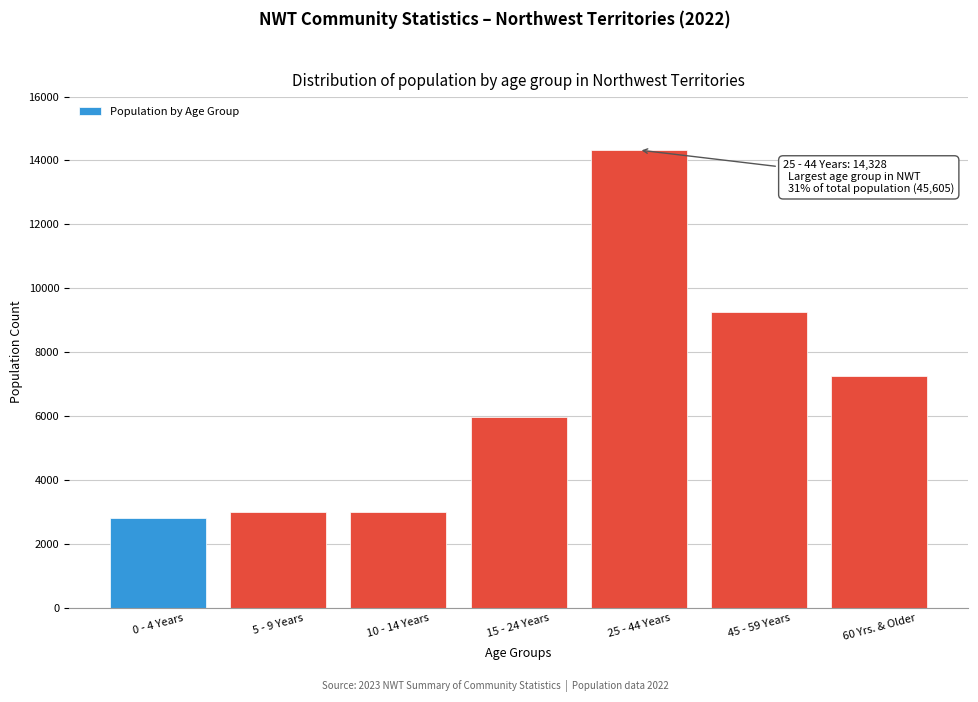

What is the sum of the values at 10 - 14 Years and 5 - 9 Years?

5989